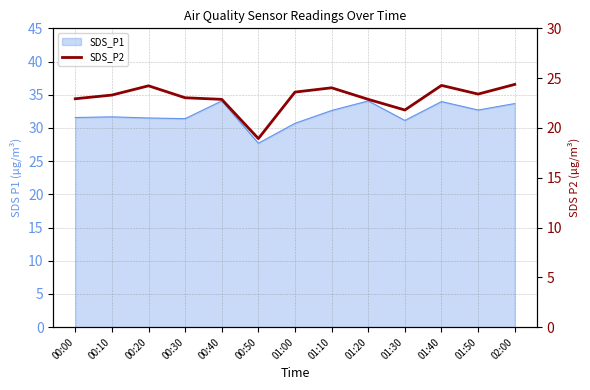

True or false: the data shows 10.1 at 00:20.

False